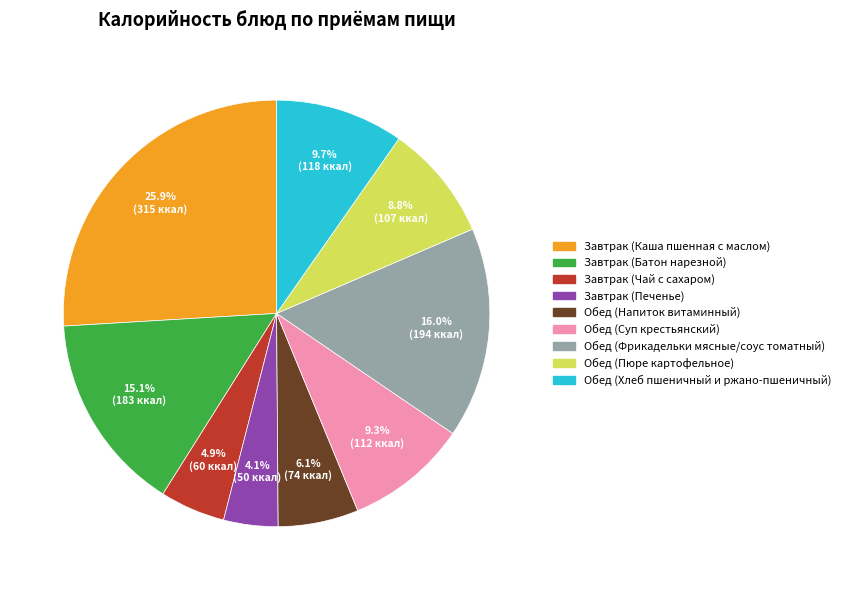

Is there any slice that represents more than half of the pie?

No